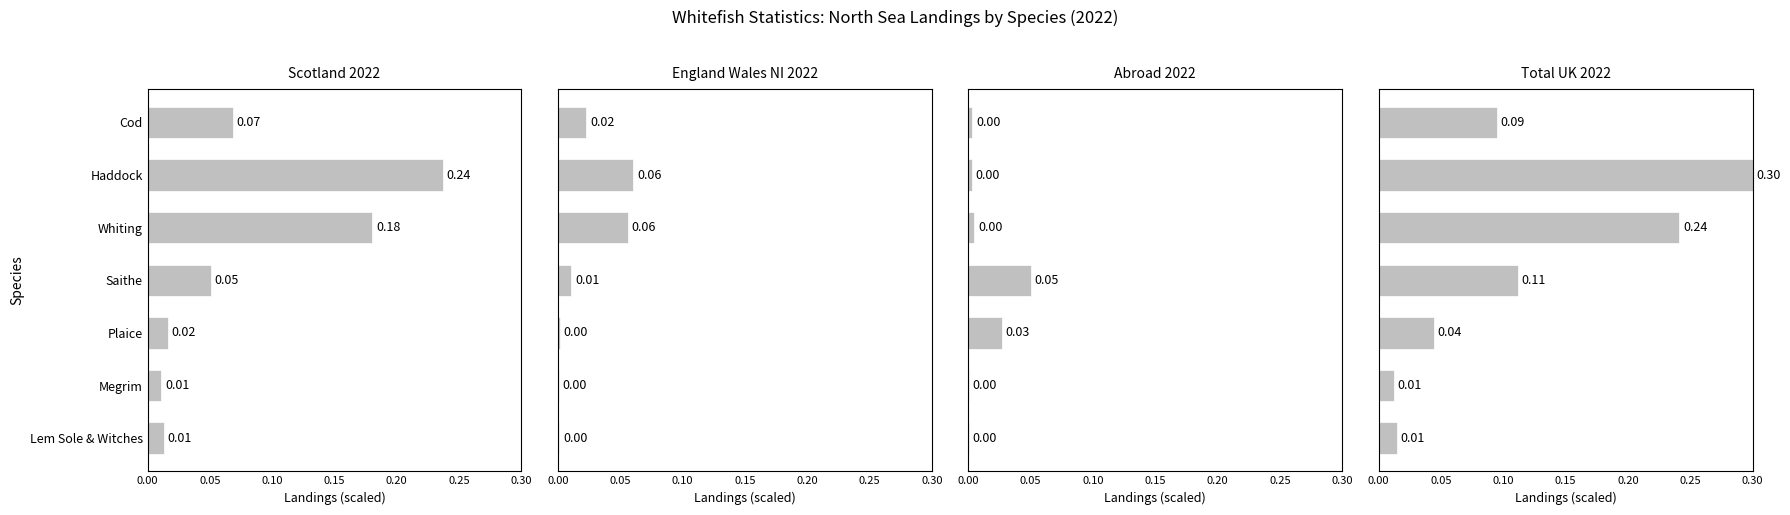

What is the maximum value shown in the chart?

0.3